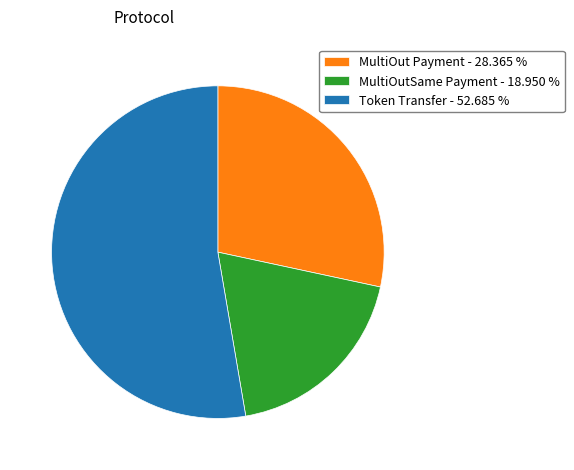

Does MultiOutSame Payment - 18.950 % represent more than half of the total?

No